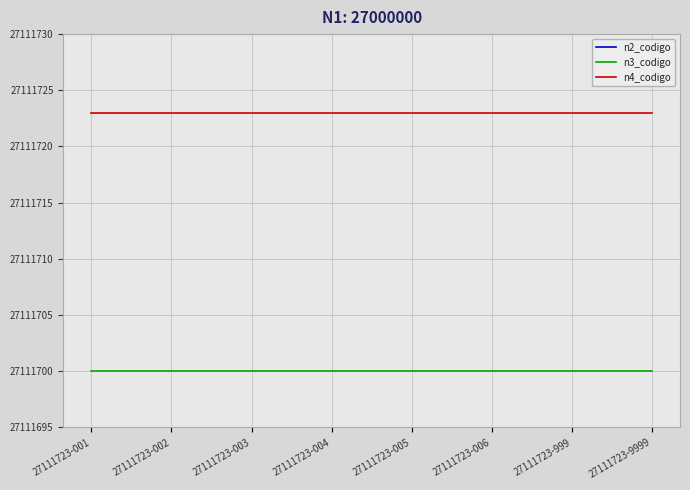

What is the sum of all n3_codigo values?

216893600